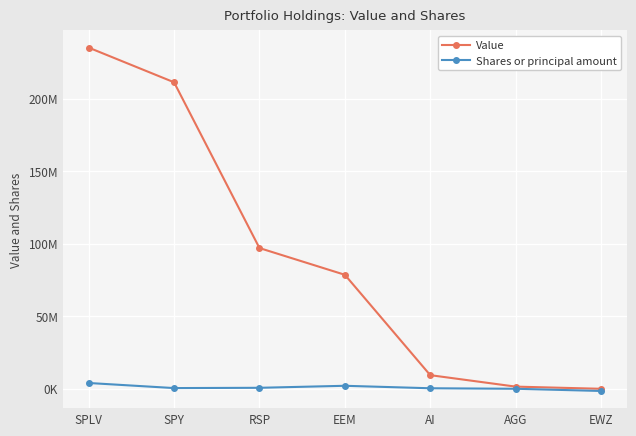

Does the chart have visible grid lines?

Yes